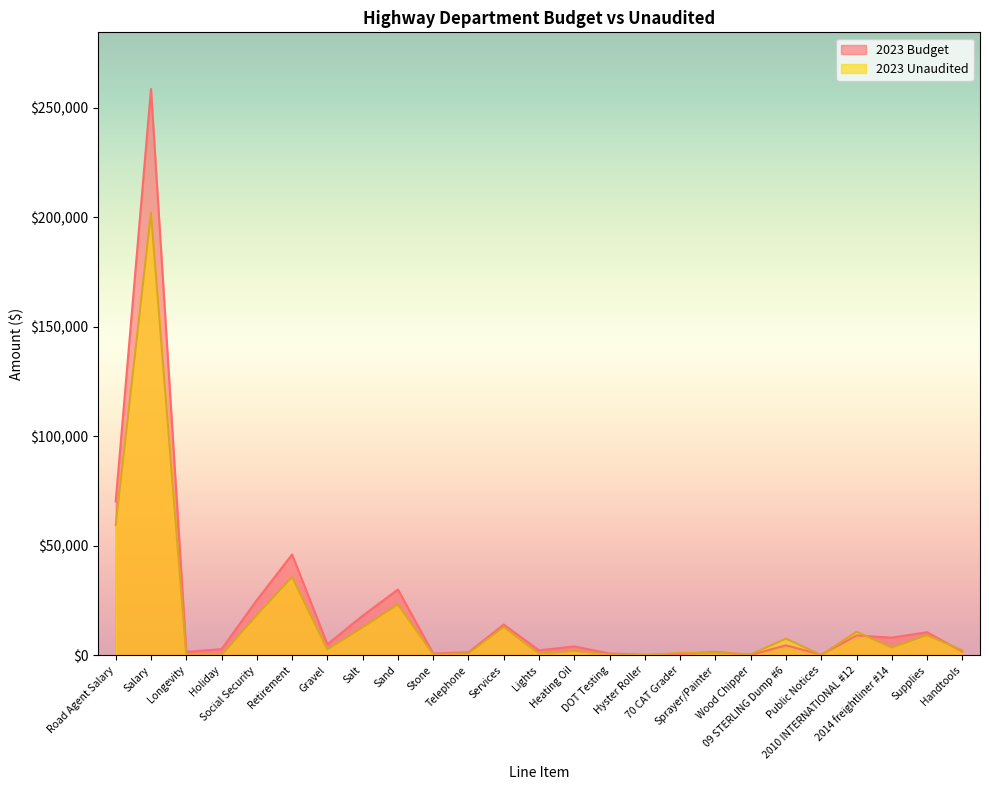

How many interior local valleys does the 2023 Budget series have?

8